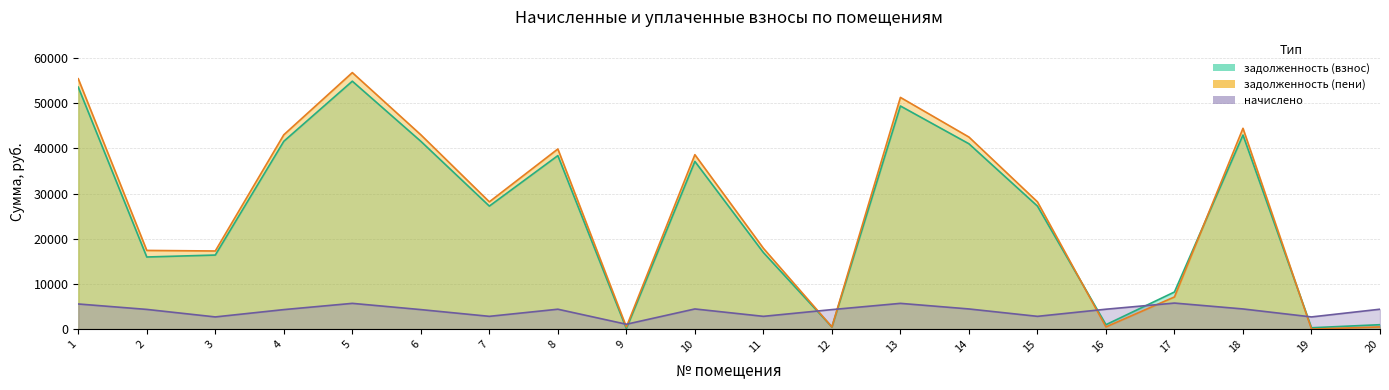

Reading left to right, extract all data points from this chart.

задолженность (взнос): 1=53559.6	2=15964.2	3=16393.1	4=41572.8	5=54876.0	6=41572.8	7=27230.2	8=38404.2	9=116.5	10=37119.7	11=16948.0	12=480.0	13=49386.0	14=41022.6	15=27230.2	16=979.2	17=8224.2	18=42958.6	19=300.0	20=979.2
задолженность (пени): 1=55414.8	2=17418.6	3=17293.1	4=43012.8	5=56776.8	6=43012.8	7=28173.4	8=39873.0	9=476.5	10=38607.7	11=17891.2	12=480.0	13=51286.8	14=42510.6	15=28173.4	16=489.6	17=7124.8	18=44446.6	19=0.0	20=489.6
начислено: 1=5565.6	2=4363.2	3=2700.0	4=4320.0	5=5702.4	6=4320.0	7=2829.6	8=4406.4	9=1080.0	10=4464.0	11=2829.6	12=4320.0	13=5702.4	14=4464.0	15=2829.6	16=4406.4	17=5767.2	18=4464.0	19=2700.0	20=4406.4